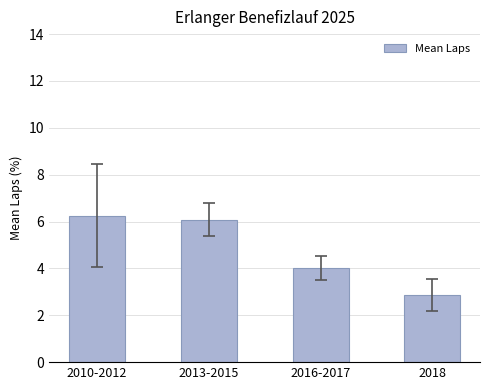

List the labels in order of value, smallest first.

2018, 2016-2017, 2013-2015, 2010-2012